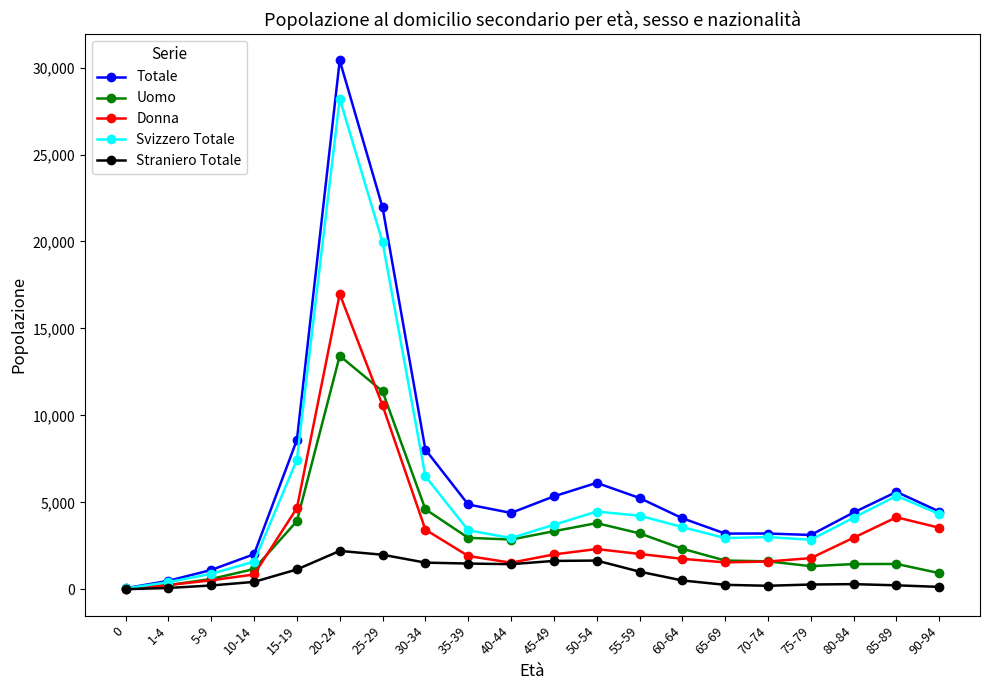

Read the Svizzero Totale value at 90-94, to the nearest 10.

4330